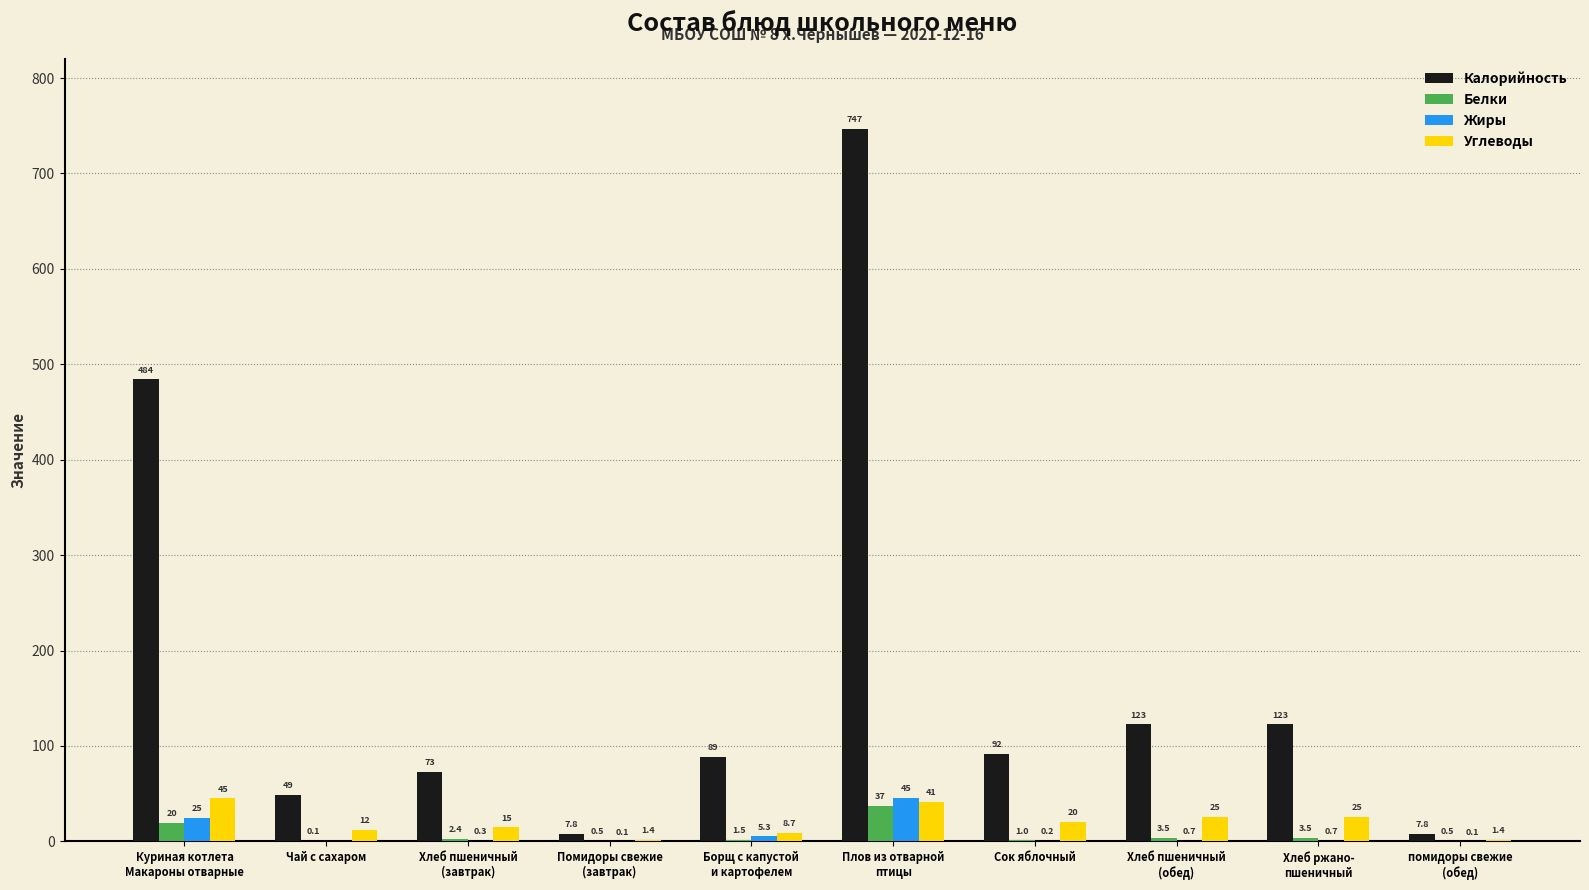

The Белки series shows 0.5 at помидоры свежие
(обед). True or false?

True